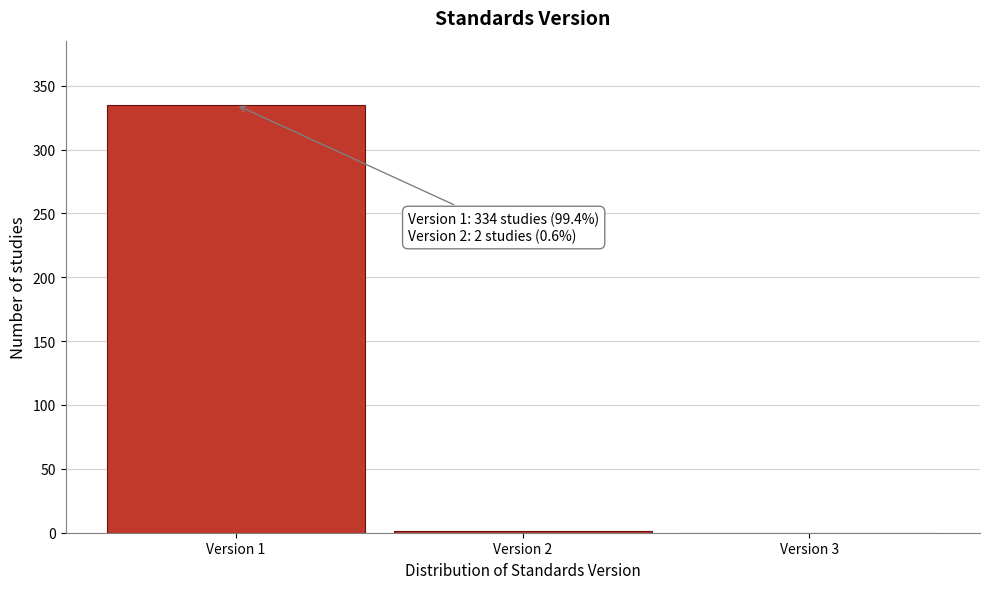

Which has a higher value, Version 3 or Version 1?

Version 1